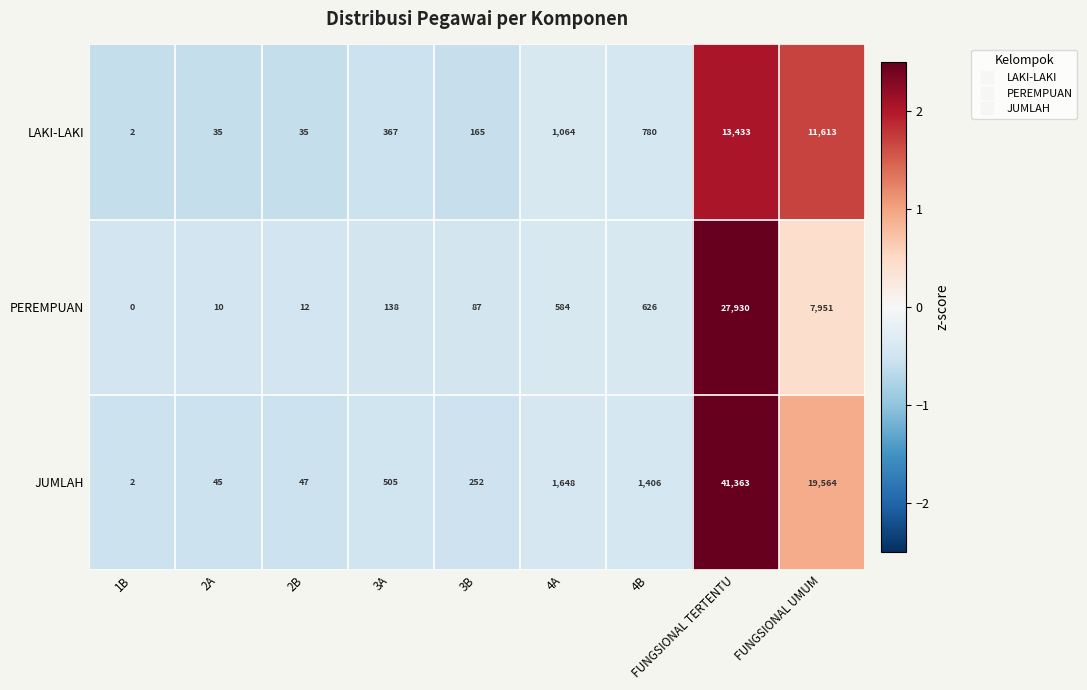

True or false: PEREMPUAN has a value of 27930 at FUNGSIONAL TERTENTU.

True